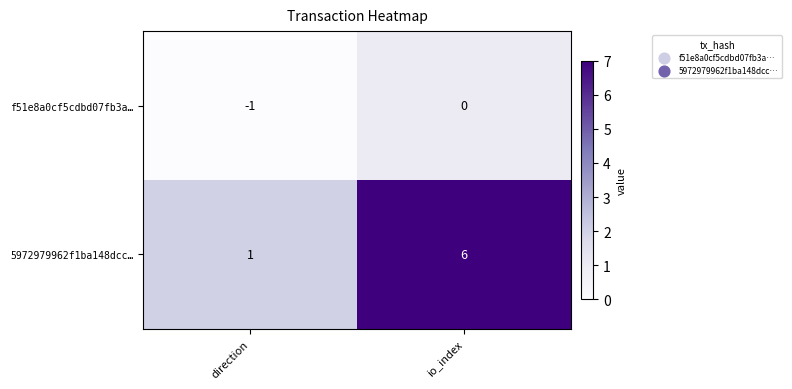

At which category is the sum across all series the highest?

io_index